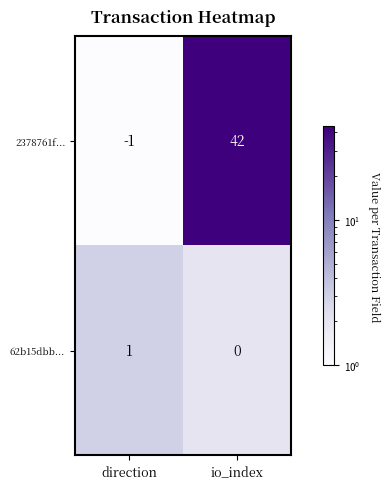

List the series in order of their peak value, lowest first.

62b15dbb..., 2378761f...